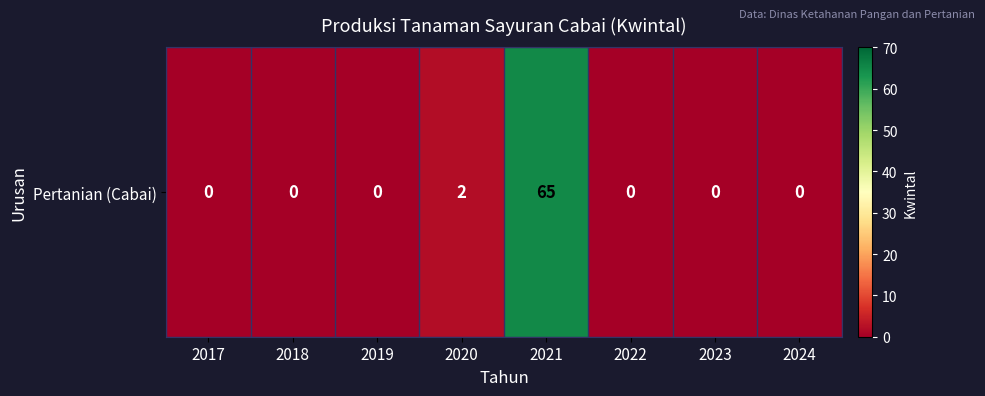

At which category does the chart reach its peak across all series?

2021